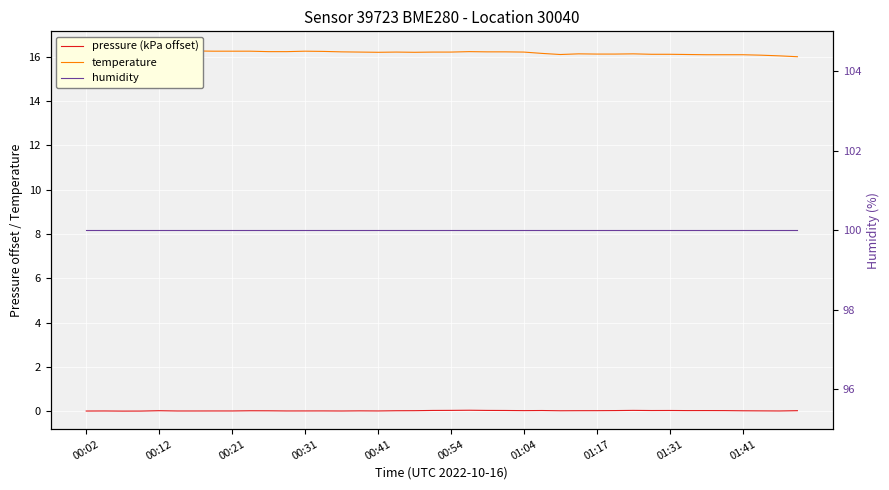

What is the sum of all humidity values?

4000.0